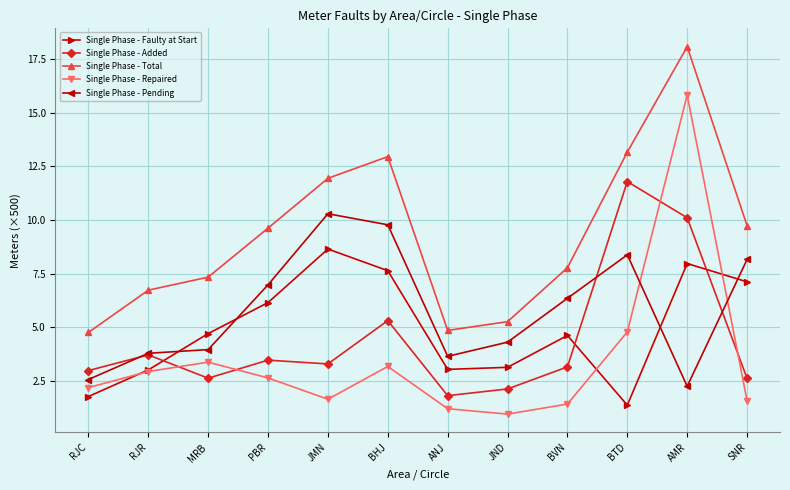

What position from the left is MRB?

3